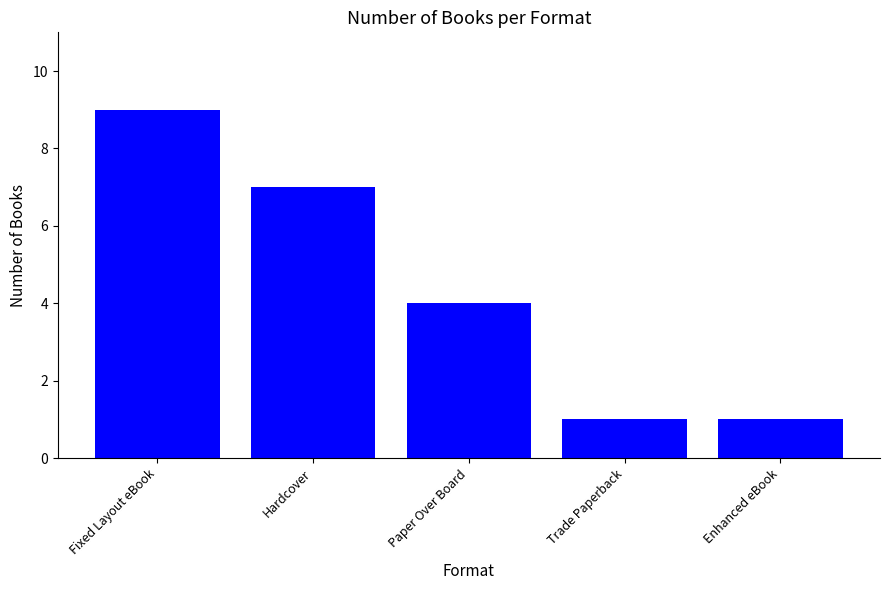

The value at Fixed Layout eBook is 9. True or false?

True